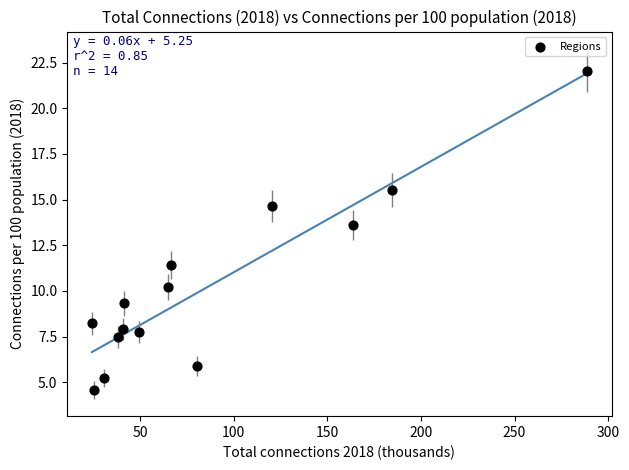

What is the range of Y values (max minus min)?

17.5